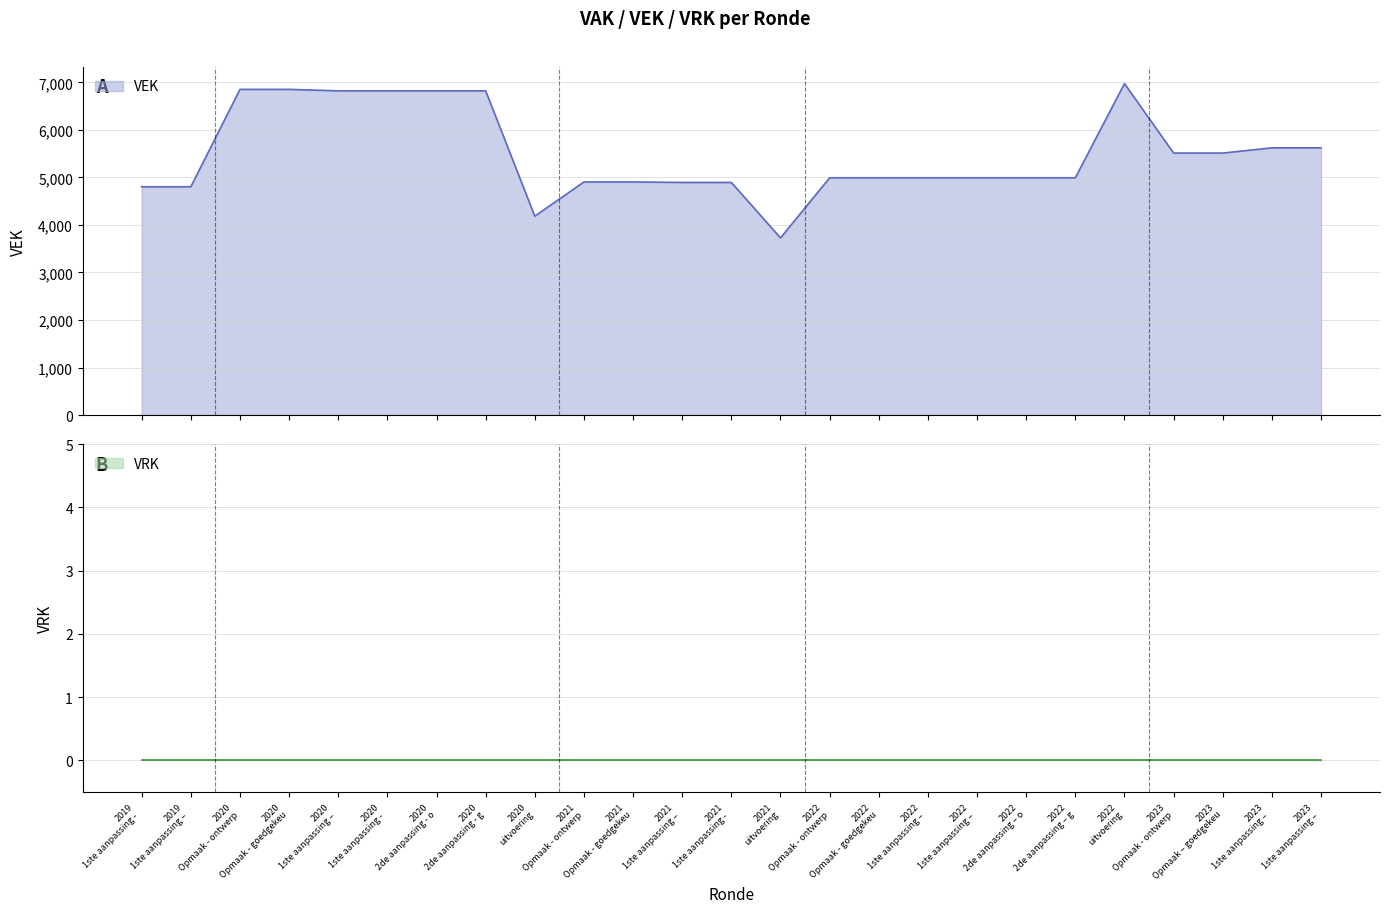

What is the maximum value for VEK?

6974